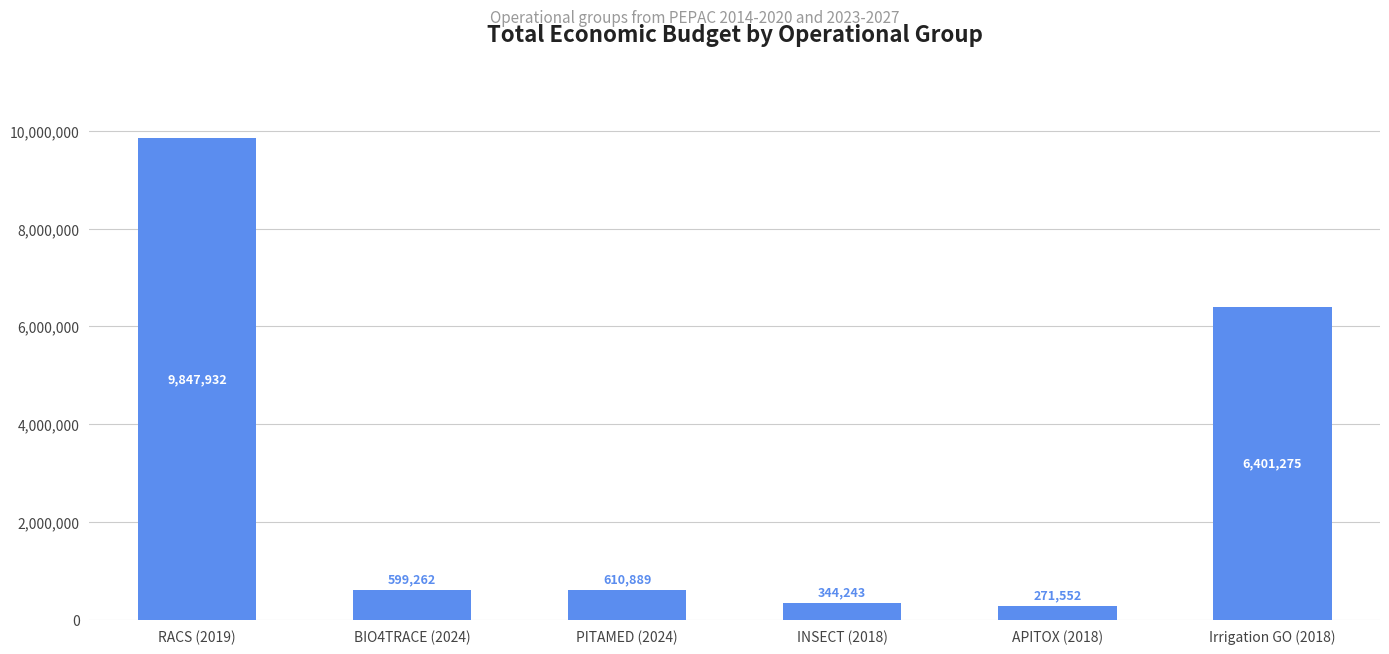

Is it true that the value at INSECT (2018) is 344243?

True